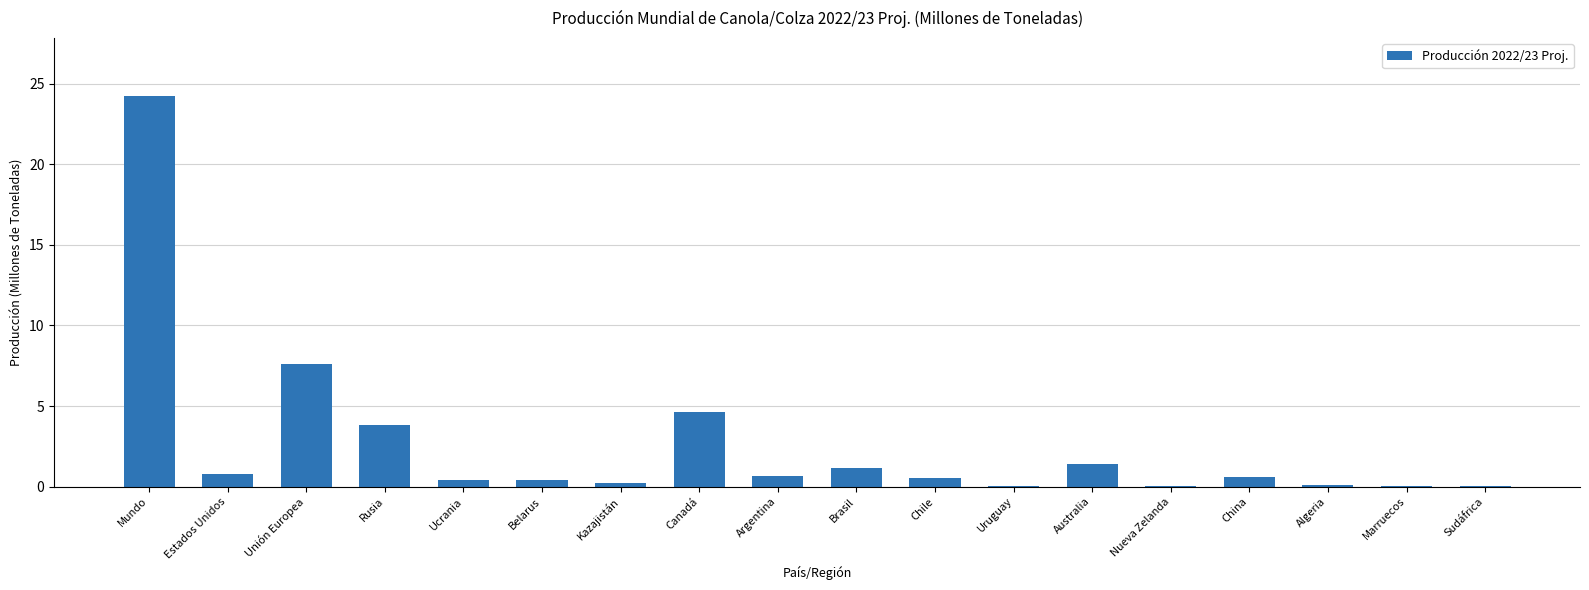

The value at Brasil is 1.2. True or false?

True